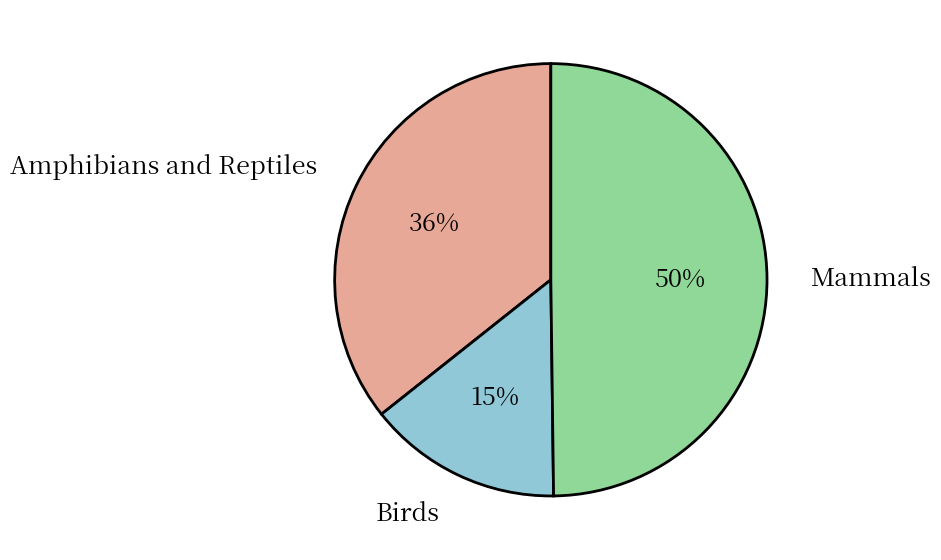

To the nearest percent, what is the average slice percentage?

33%